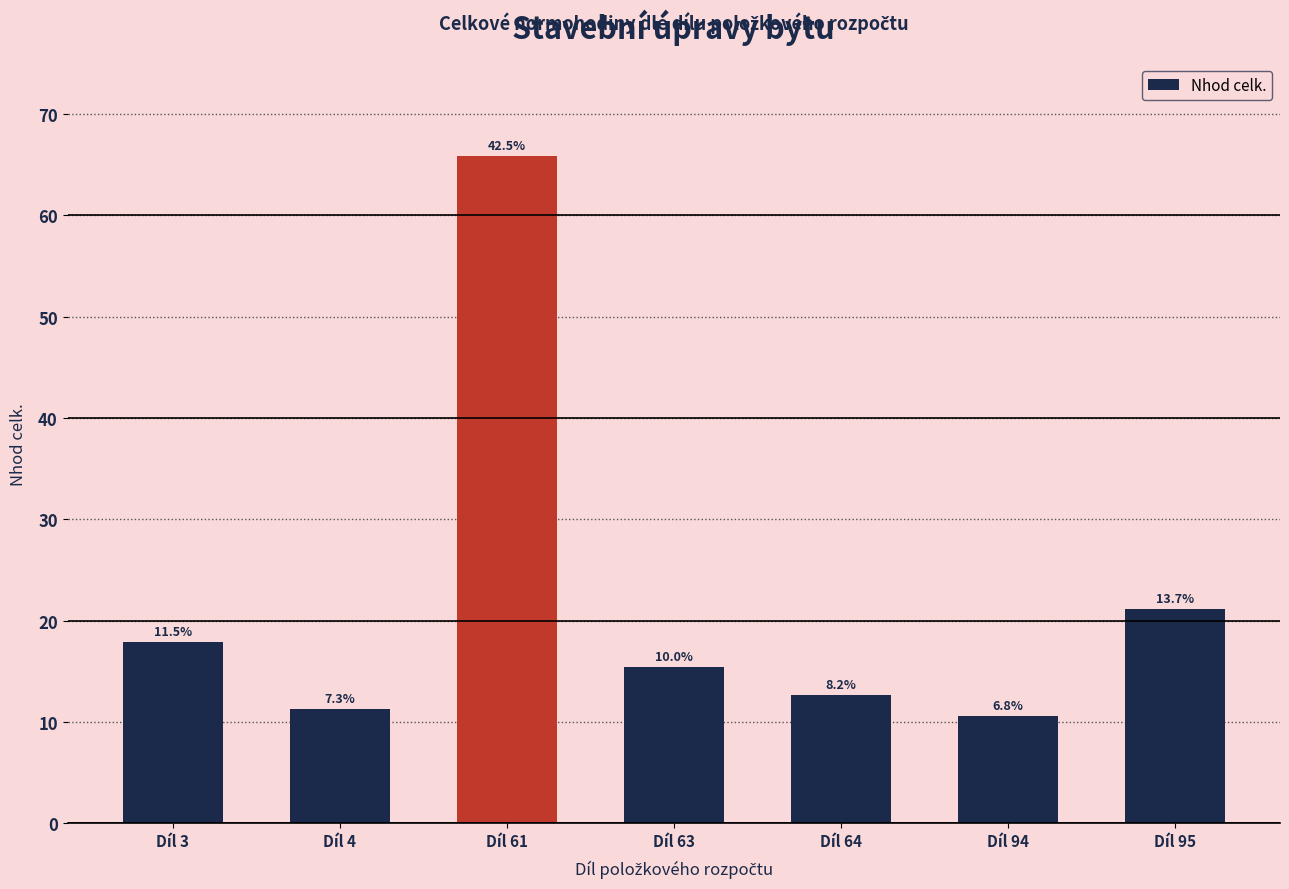

Is it true that the value at Díl 61 is 65.8?

True